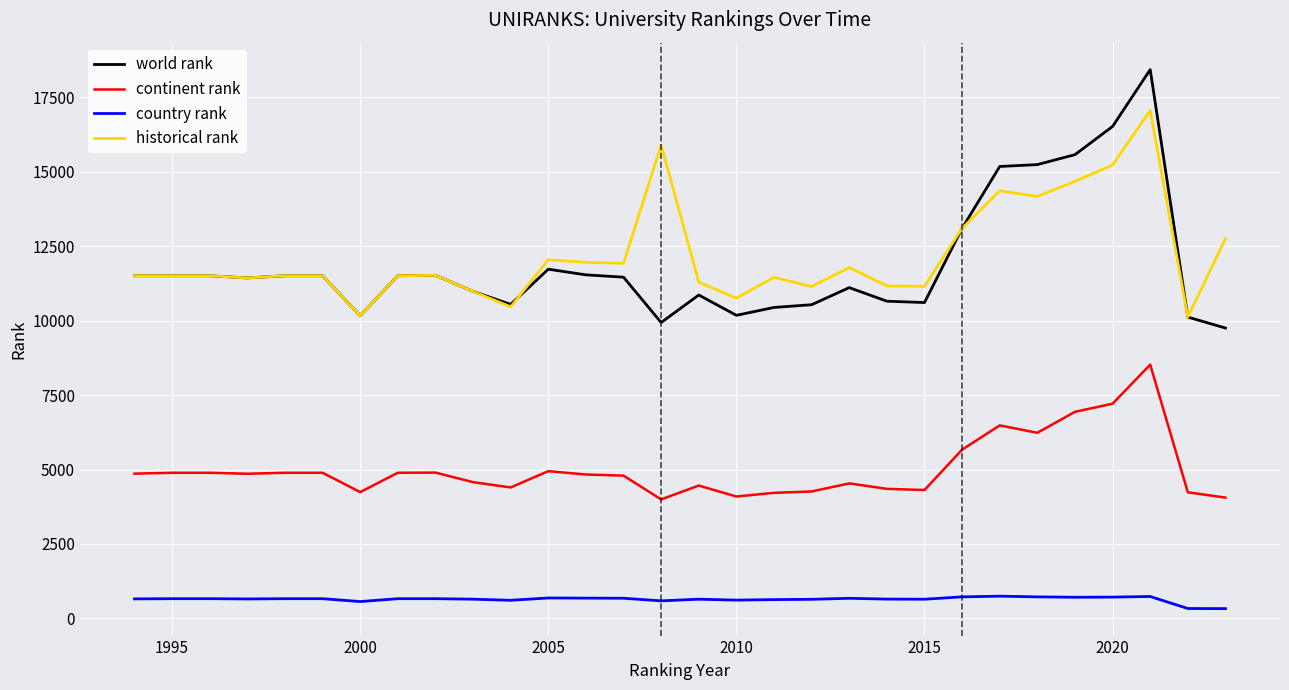

True or false: historical rank and world rank cross at least once.

True